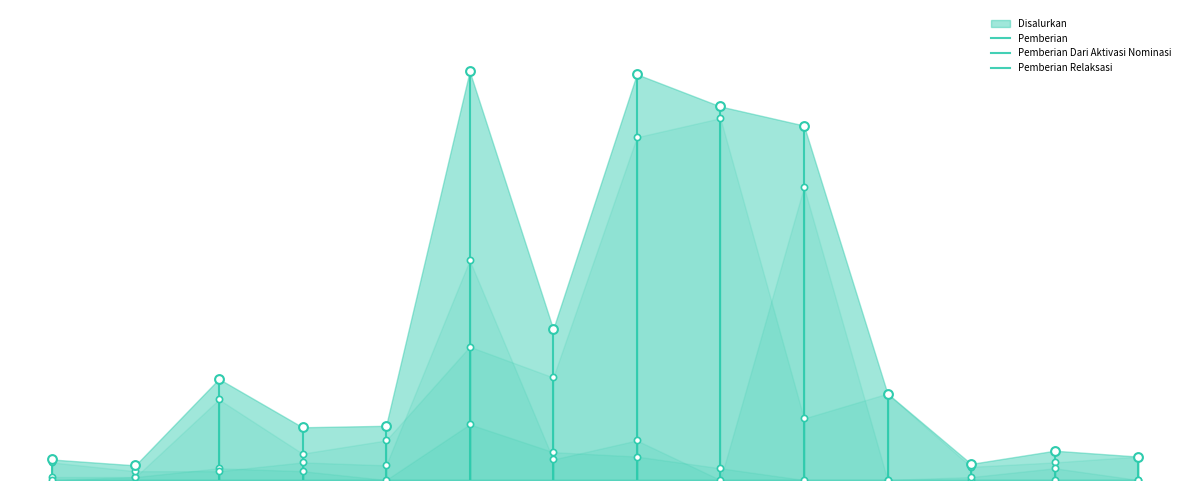

Which series has the largest total across all categories?

Pemberian